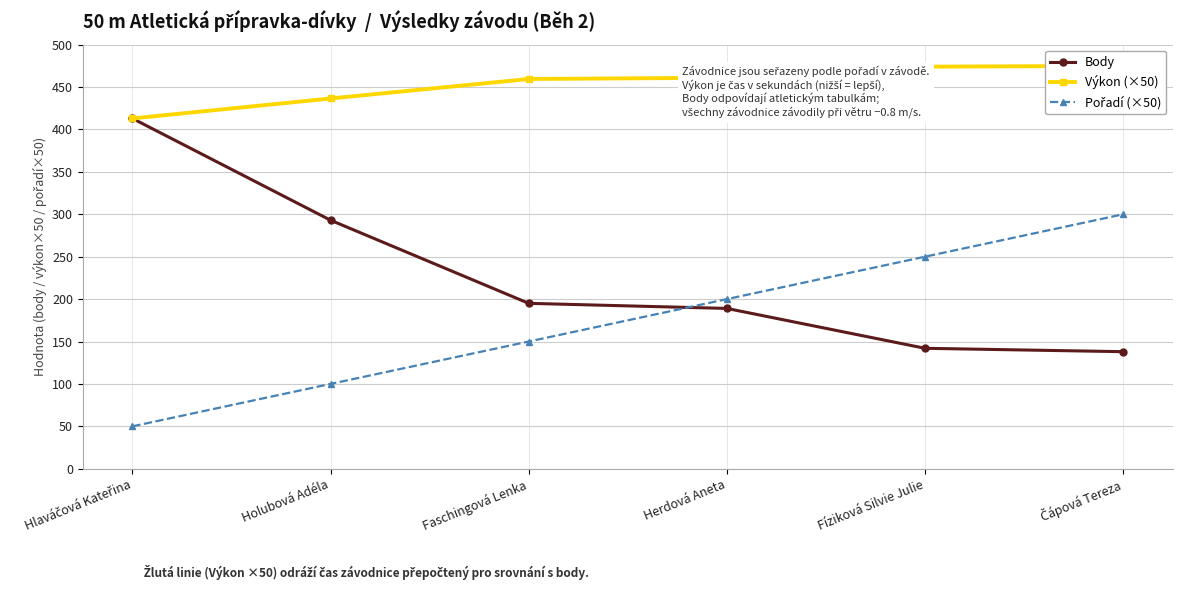

What is the sum of the Pořadí (×50) values at Hlaváčová Kateřina and Fíziková Silvie Julie?

300.0